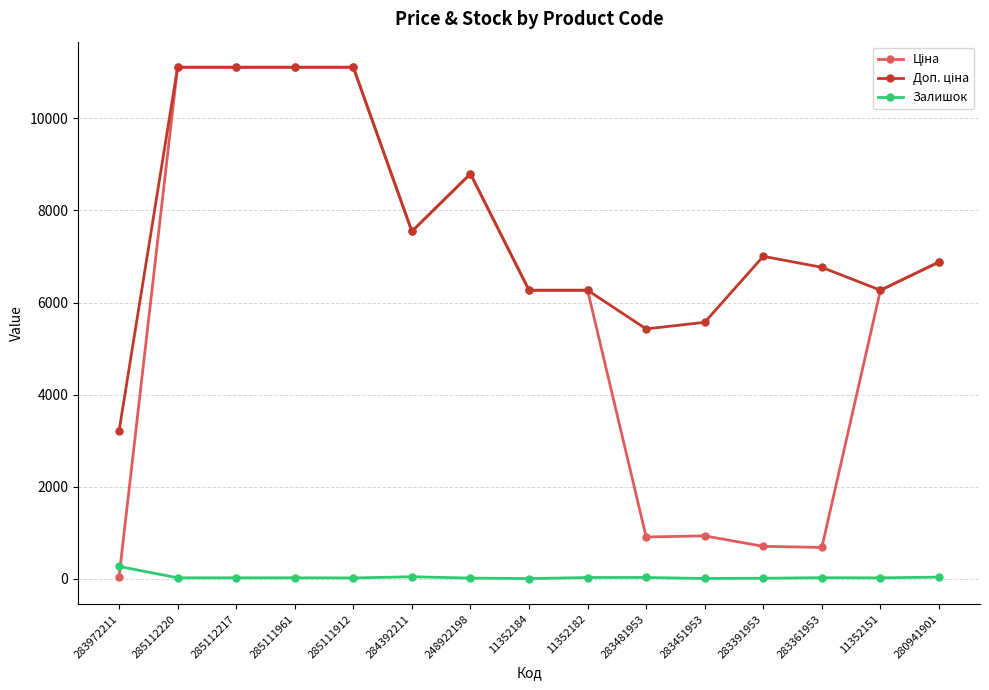

What position from the left is 283481953?

10